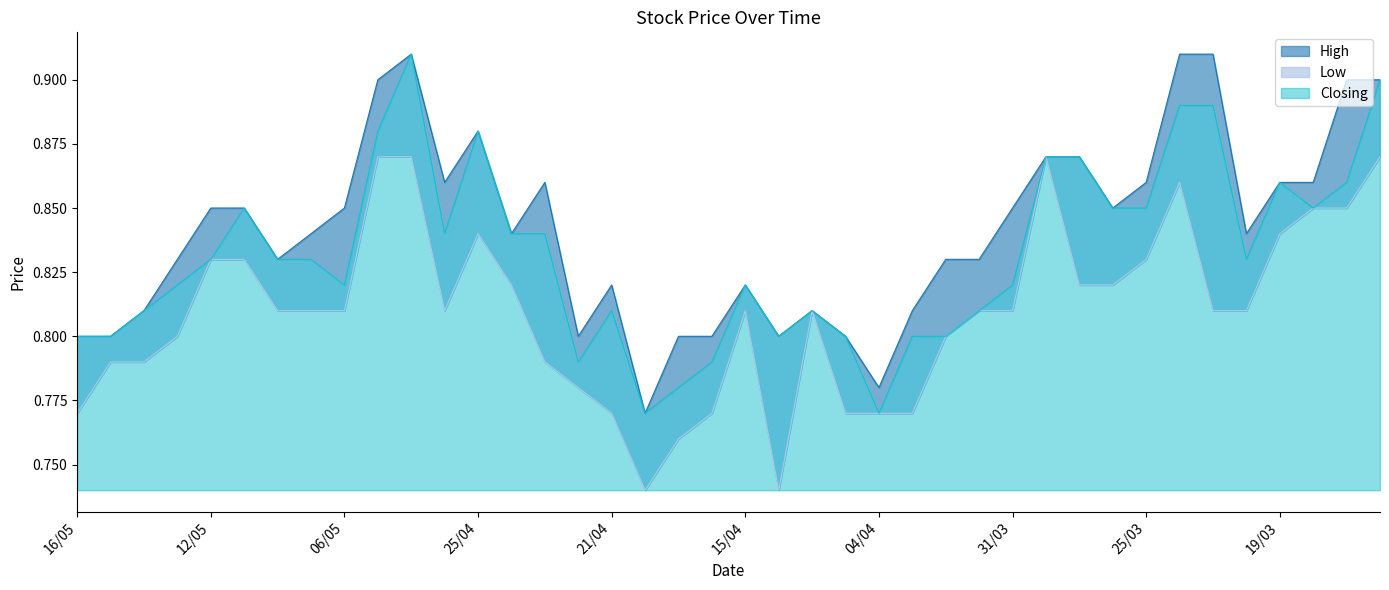

What is the label of the 7th point from the left?

08/05